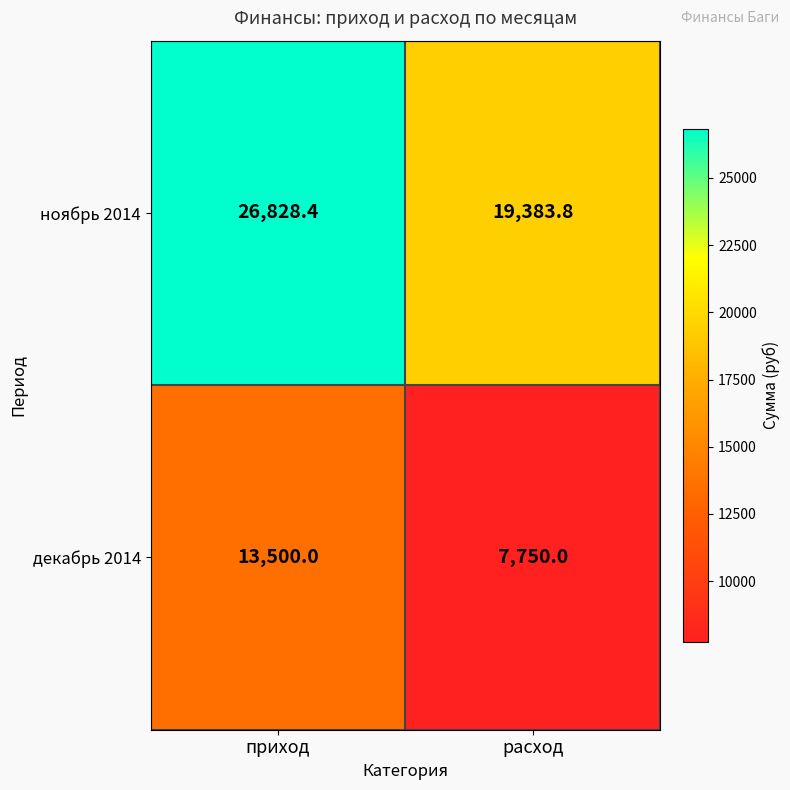

What is the approximate value of декабрь 2014 at расход?

7750.0